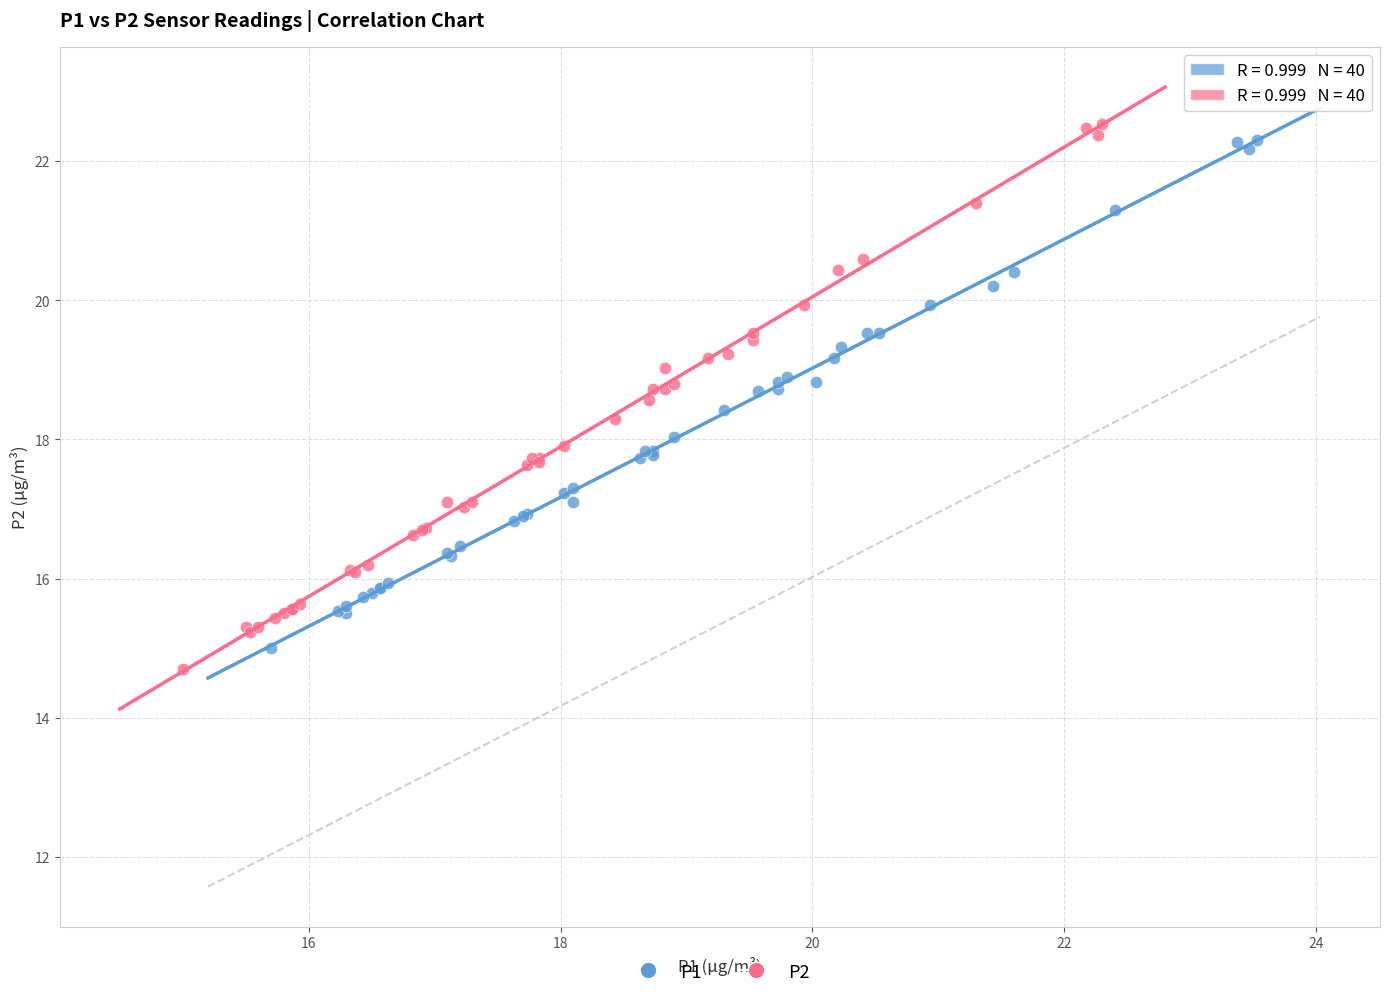

Which series has the widest spread of Y values?

P2